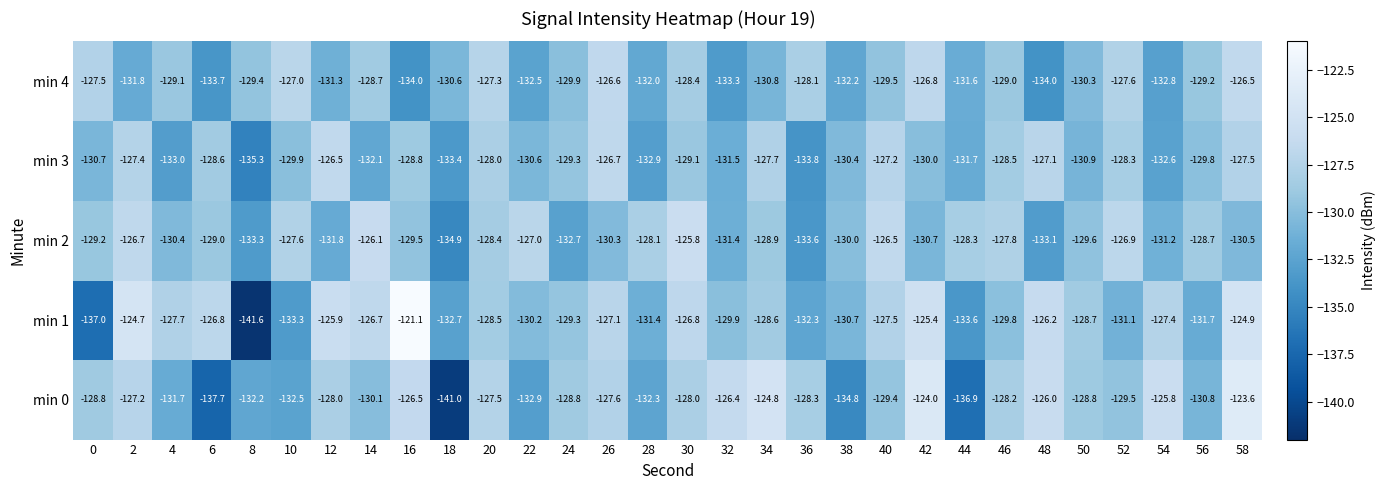

What is the total value across all series at 10?

-650.3